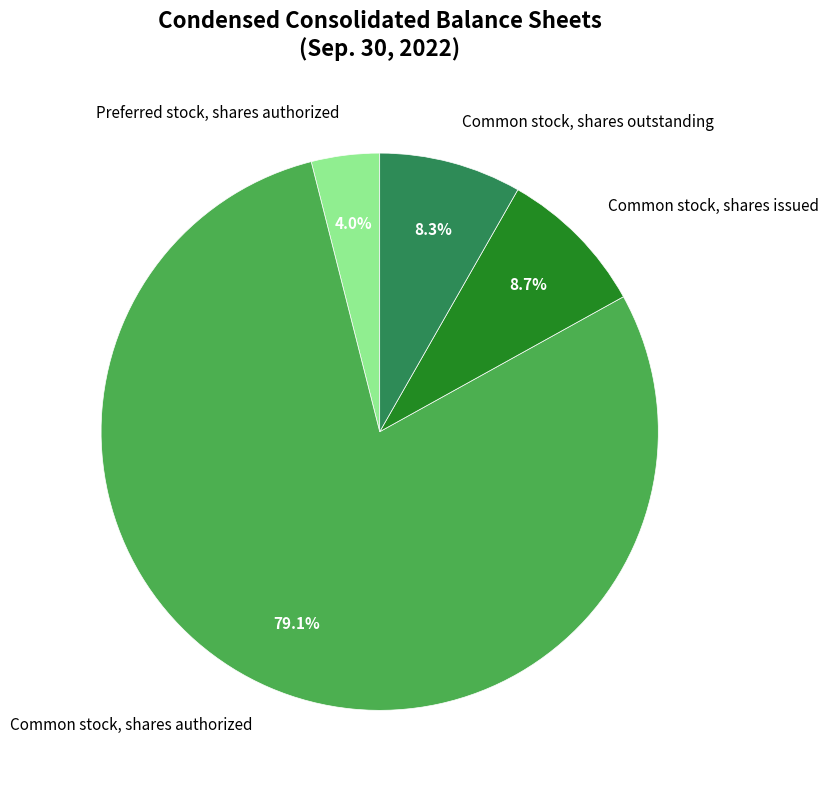

Rank the categories by value from highest to lowest.

Common stock, shares authorized, Common stock, shares issued, Common stock, shares outstanding, Preferred stock, shares authorized